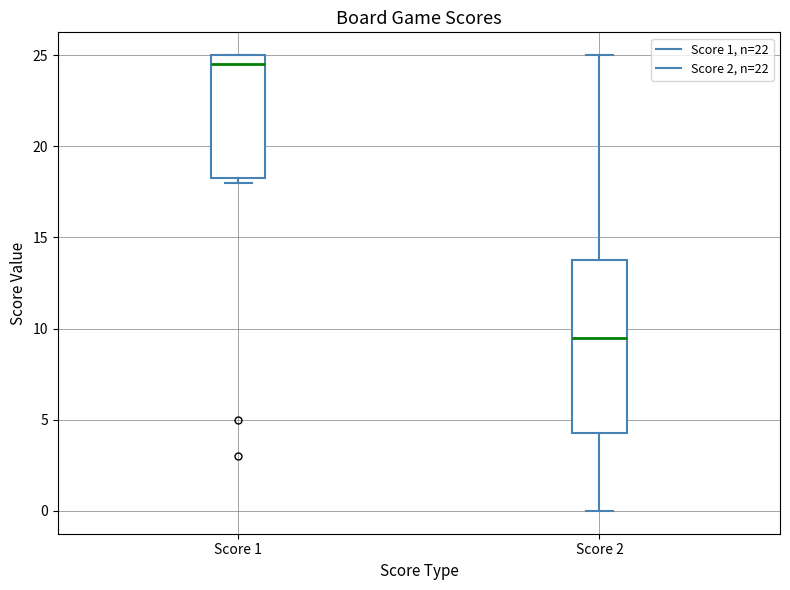

Where does the upper whisker of the box for Score 2 end on the y-axis? The values are not printed on the chart, so give them approximately, as read against the axis.

25.0